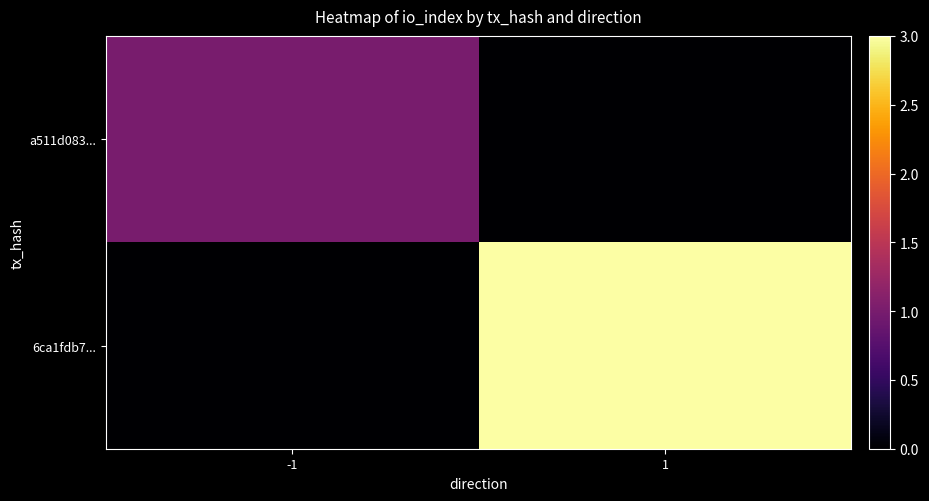

List the series in order of their peak value, lowest first.

a511d083..., 6ca1fdb7...